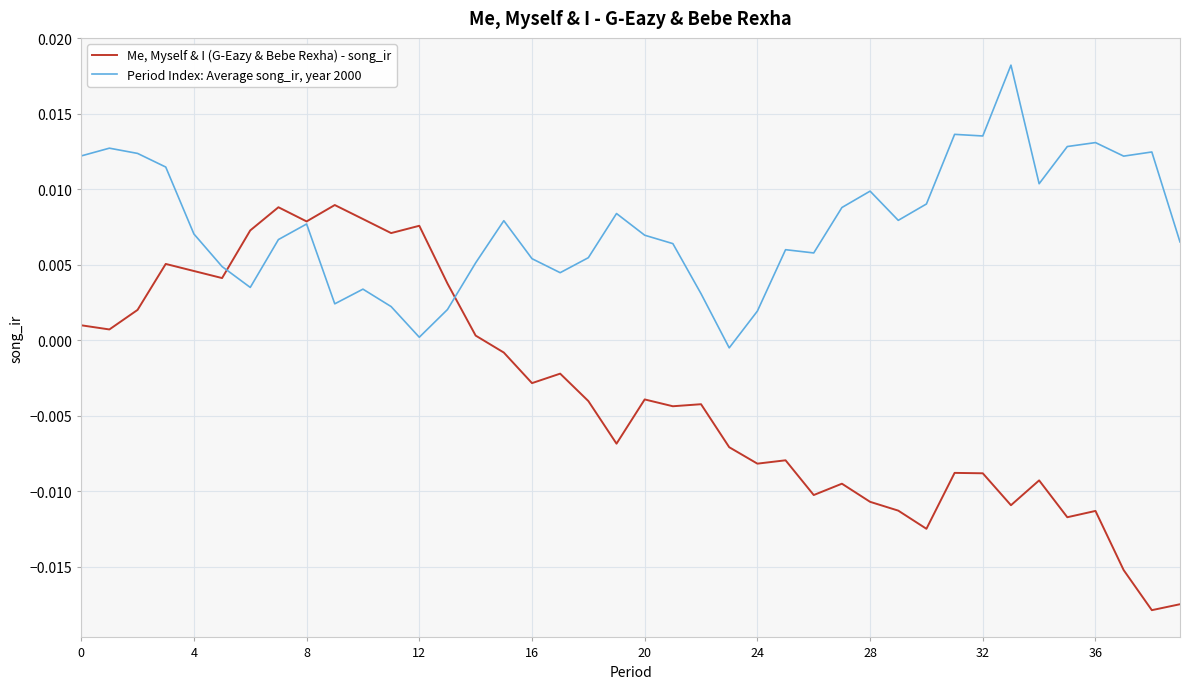

Rank the series by their maximum value, from highest to lowest.

Period Index: Average song_ir, year 2000, Me, Myself & I (G-Eazy & Bebe Rexha) - song_ir